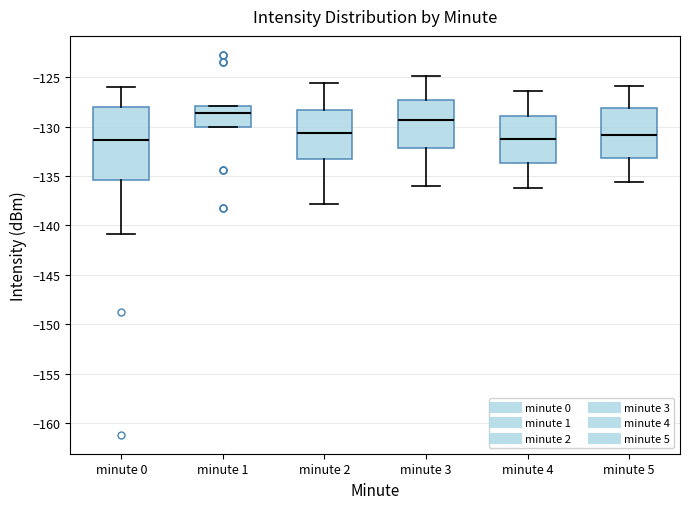

Reading left to right, read every box against the y-axis: the position of its median line, the range the box covers, and the ends of its whiskers. The values are not printed on the chart, so give them approximately, as read against the axis.

minute 0: median -131.5, box -135.5 to -128.0, whiskers -141.0 to -126.0
minute 1: median -128.5, box -130.0 to -128.0, whiskers -130.0 to -128.0
minute 2: median -130.5, box -133.0 to -128.5, whiskers -138.0 to -125.5
minute 3: median -129.5, box -132.0 to -127.5, whiskers -136.0 to -125.0
minute 4: median -131.5, box -133.5 to -129.0, whiskers -136.0 to -126.5
minute 5: median -131.0, box -133.0 to -128.0, whiskers -135.5 to -126.0